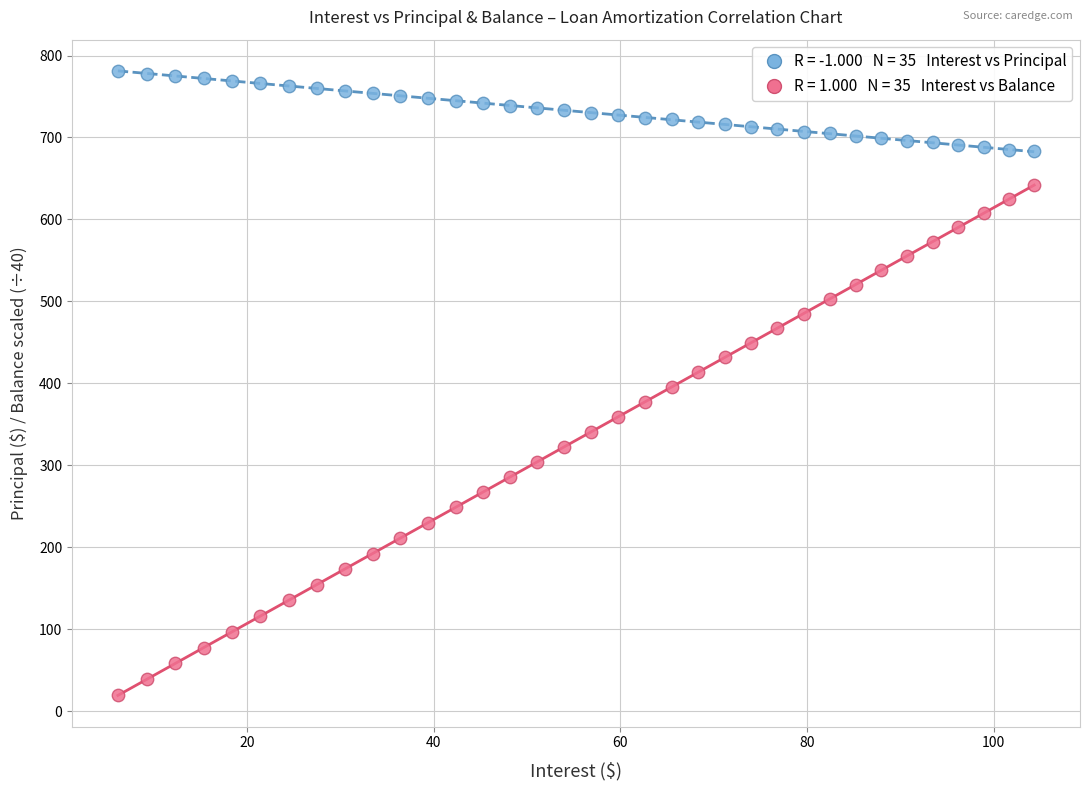

Across all data points, what is the range of Y values (max minus min)?

761.5